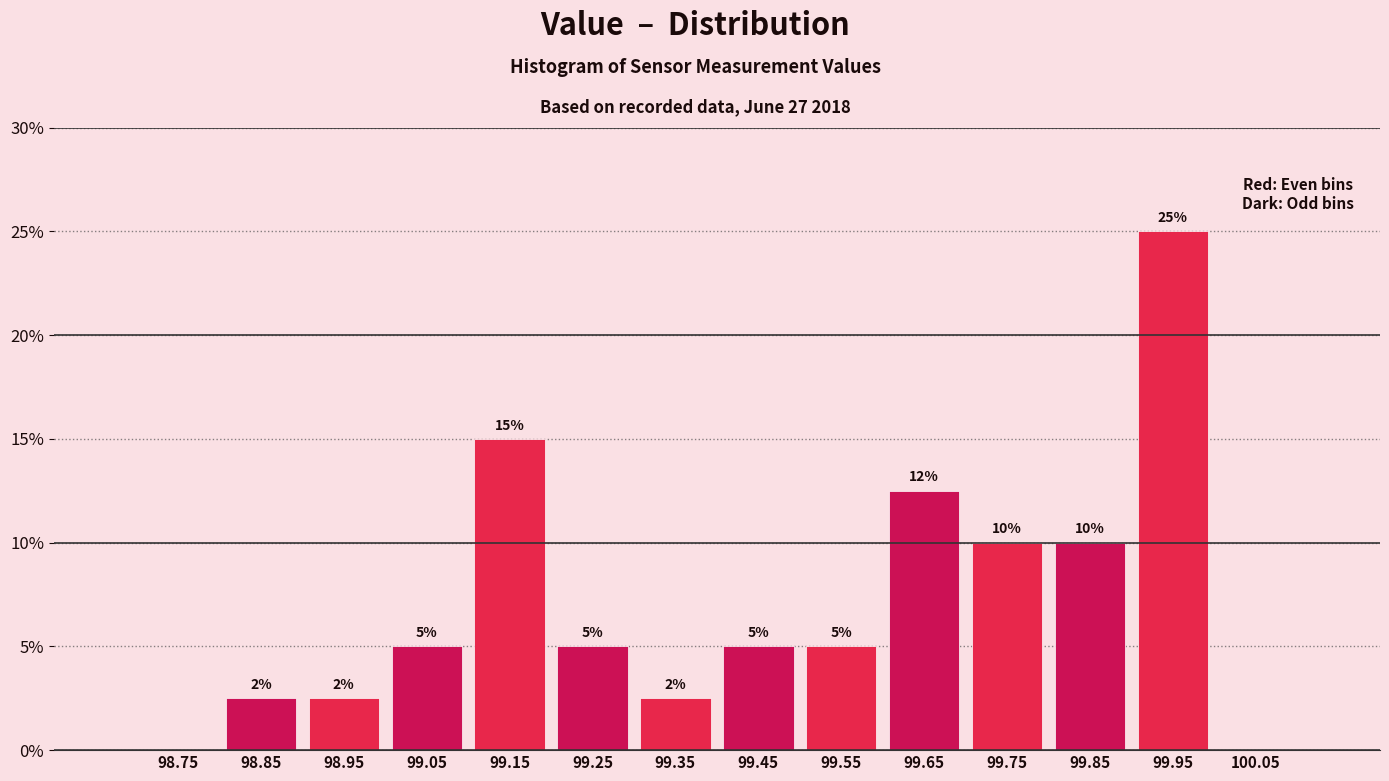

Which range on the x-axis has the tallest bar?

99.9 to 100.0